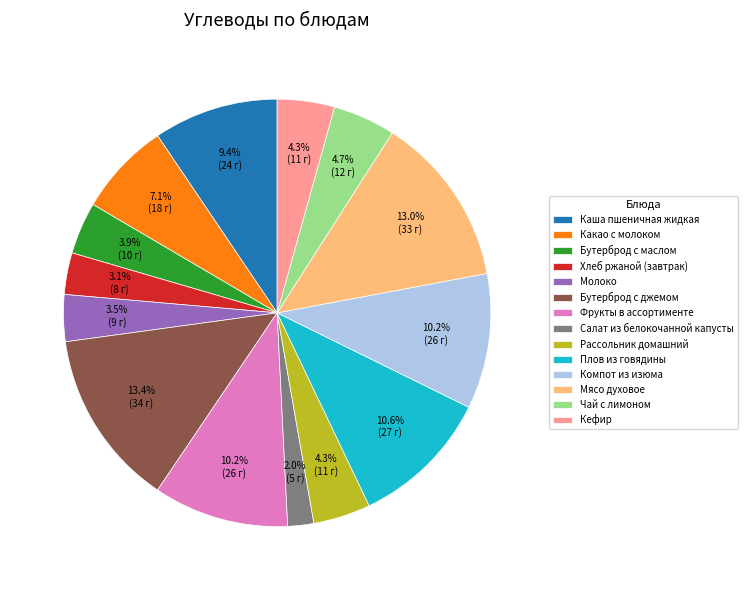

Is it true that Плов из говядины is 1% of the pie?

False